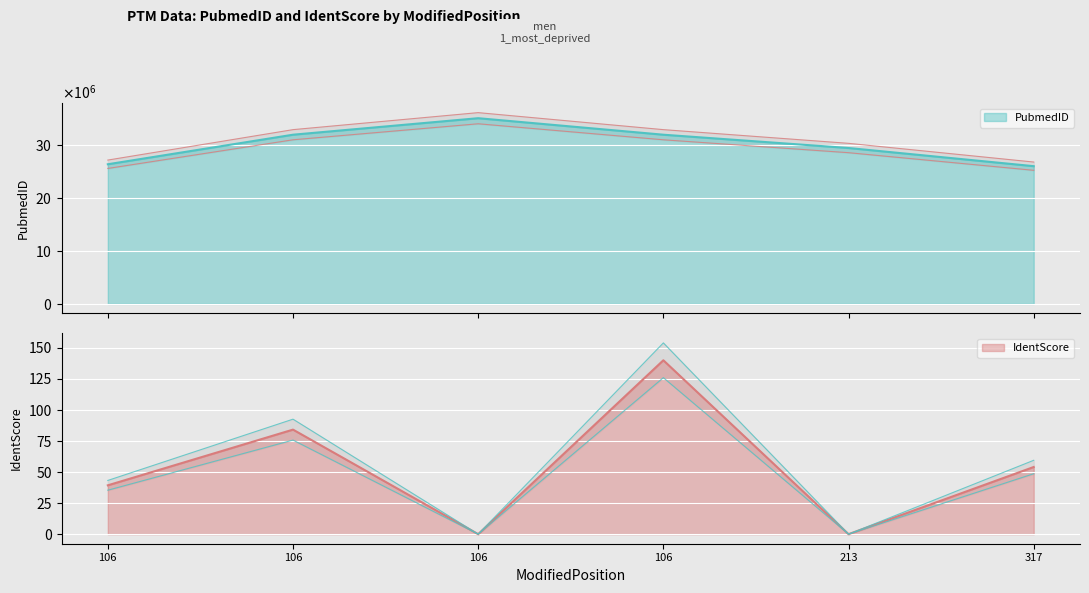

How many data points in IdentScore are less than 54?

3